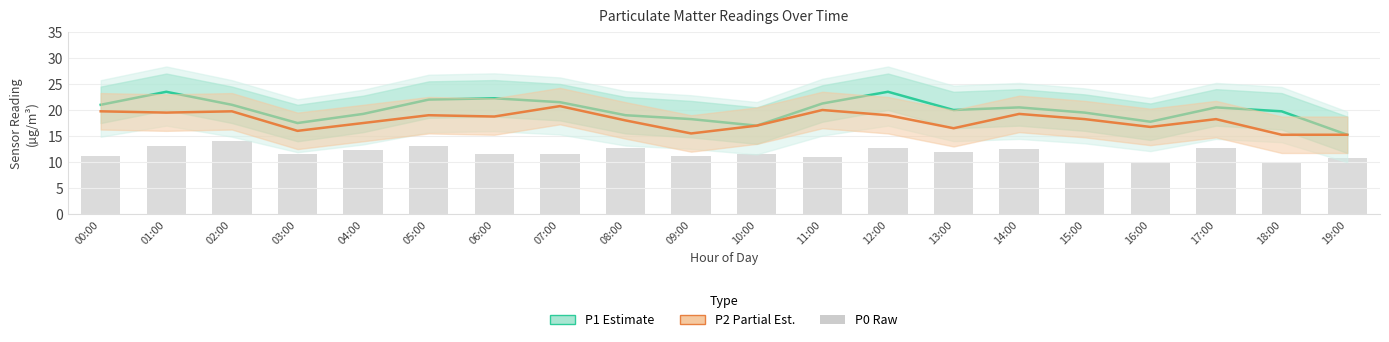

Reading left to right, transcribe all the data shown in this chart.

P1 (Estimate): 00:00=21.0	01:00=23.5	02:00=21.0	03:00=17.5	04:00=19.2	05:00=22.0	06:00=22.2	07:00=21.5	08:00=19.0	09:00=18.2	10:00=17.0	11:00=21.2	12:00=23.5	13:00=20.0	14:00=20.5	15:00=19.5	16:00=17.8	17:00=20.5	18:00=19.8	19:00=15.2
P2 (Partial Est.): 00:00=19.8	01:00=19.5	02:00=19.8	03:00=16.0	04:00=17.5	05:00=19.0	06:00=18.8	07:00=20.8	08:00=18.0	09:00=15.5	10:00=17.0	11:00=20.0	12:00=19.0	13:00=16.5	14:00=19.2	15:00=18.2	16:00=16.8	17:00=18.2	18:00=15.2	19:00=15.2
P0: 00:00=11.2	01:00=13.0	02:00=14.0	03:00=11.5	04:00=12.2	05:00=13.0	06:00=11.5	07:00=11.5	08:00=12.8	09:00=11.2	10:00=11.5	11:00=11.0	12:00=12.8	13:00=12.0	14:00=12.5	15:00=10.0	16:00=10.0	17:00=12.8	18:00=10.0	19:00=10.8